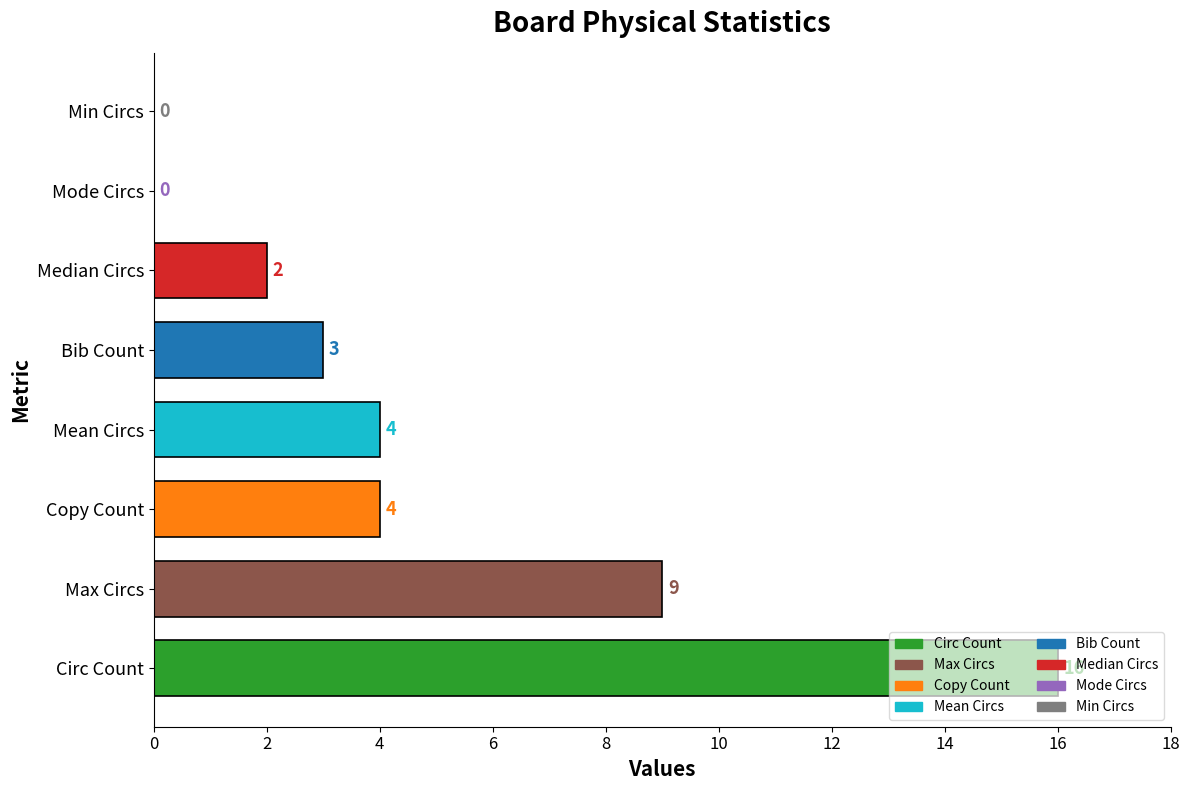

How many positive values are there?

6